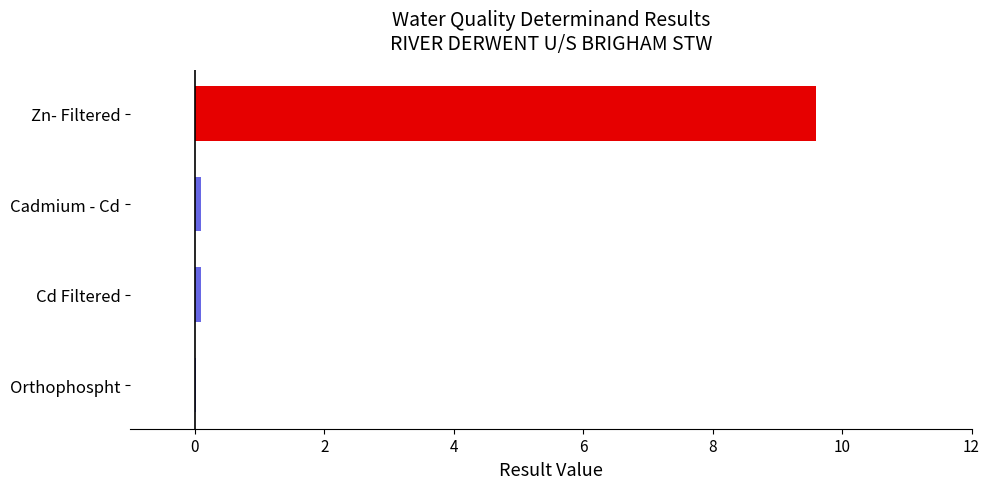

The chart shows a value of 0.0 at Orthophospht. True or false?

True